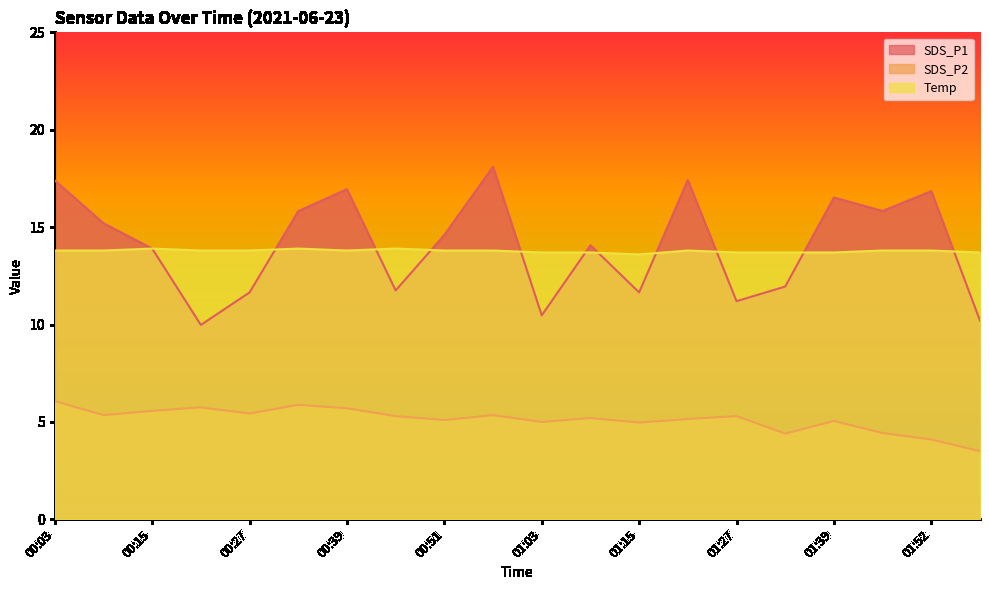

What is the total value across all series at 00:51?

33.5